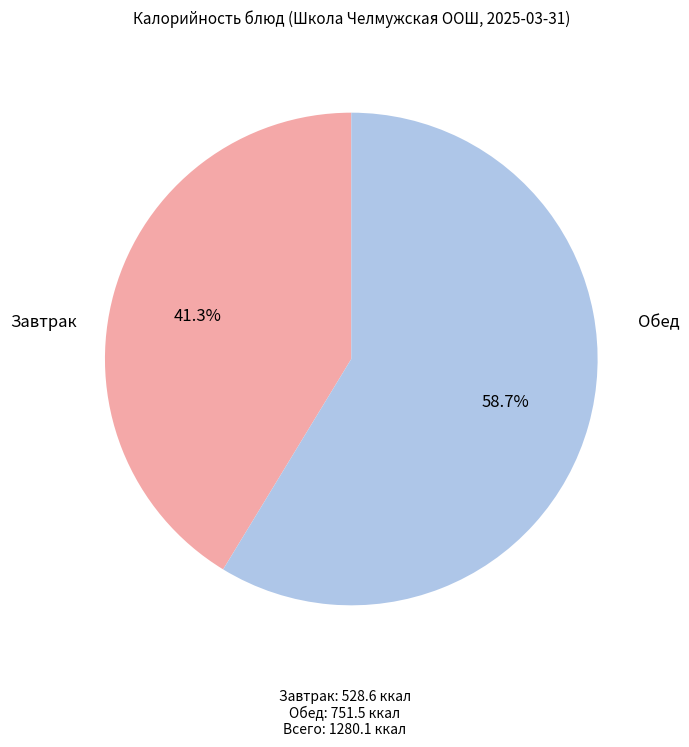

Is there a majority slice in this chart?

Yes